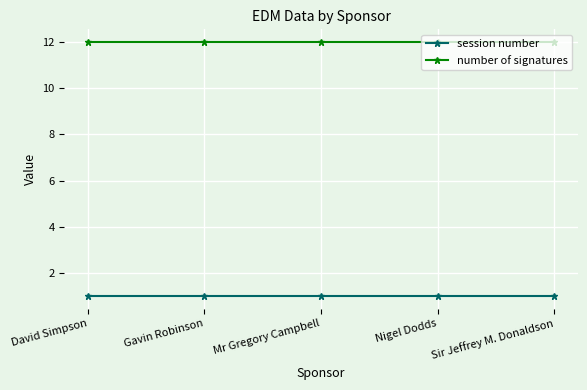

What is the sum of the session number values at David Simpson and Gavin Robinson?

2